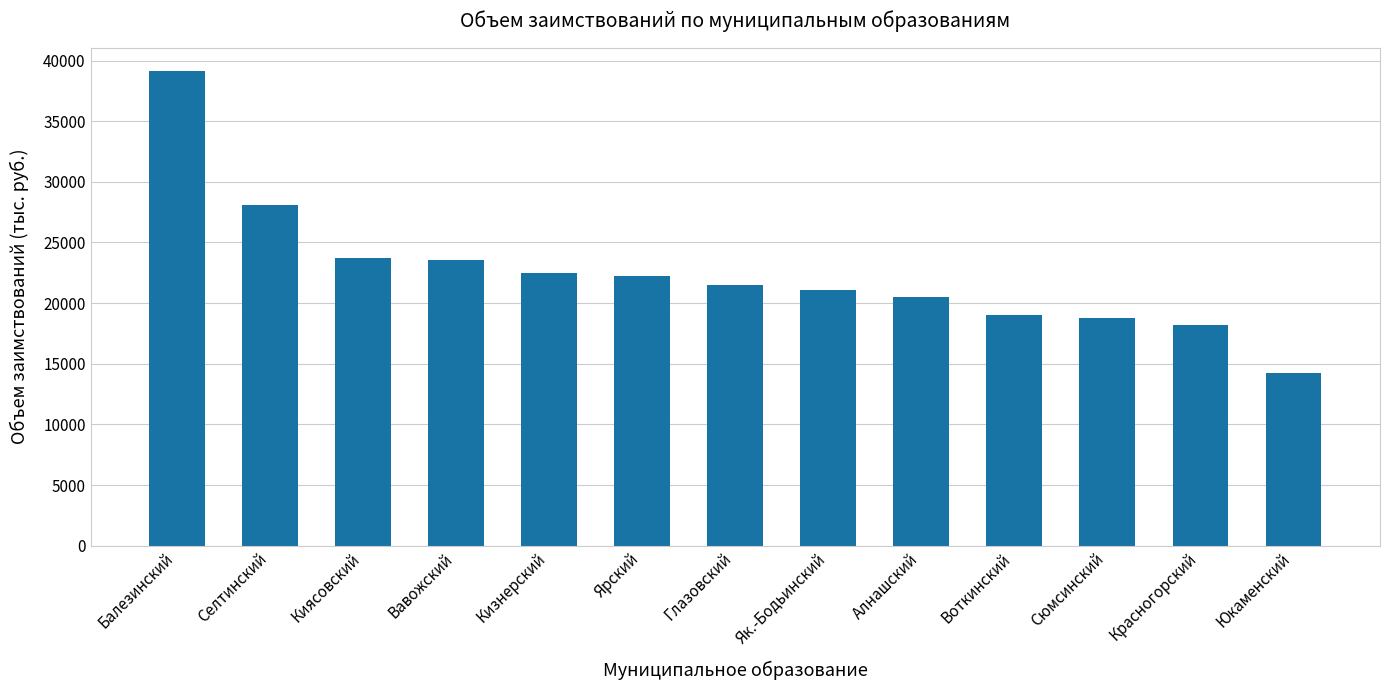

At which label does the data first exceed 21481?

Балезинский